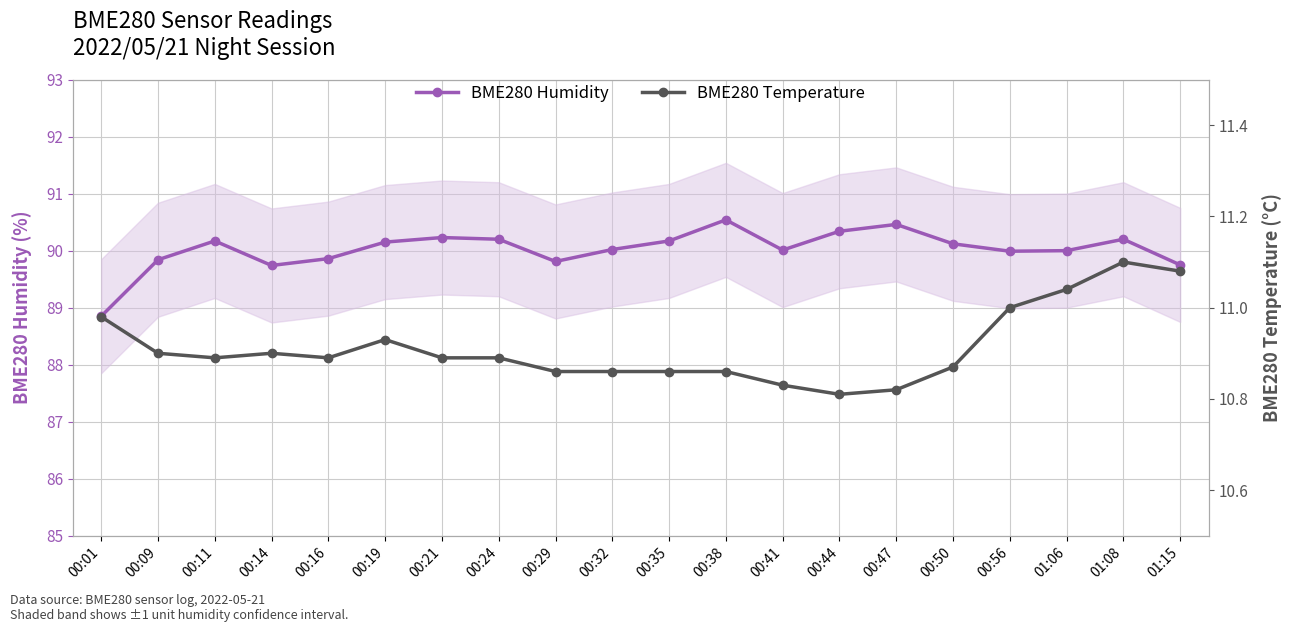

Reading left to right, extract all data points from this chart.

BME280 Humidity: 88.8	89.8	90.2	89.7	89.9	90.2	90.2	90.2	89.8	90.0	90.2	90.5	90.0	90.3	90.5	90.1	90.0	90.0	90.2	89.8
BME280 Temperature: 11.0	10.9	10.9	10.9	10.9	10.9	10.9	10.9	10.9	10.9	10.9	10.9	10.8	10.8	10.8	10.9	11.0	11.0	11.1	11.1